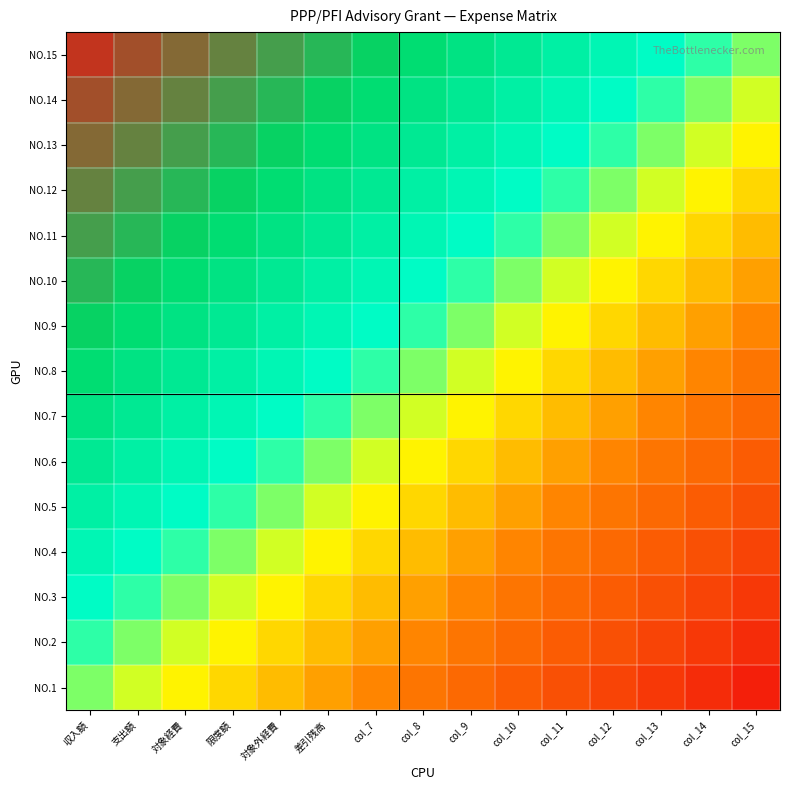

What is the spread (max minus min) of values at 対象経費?

0.4